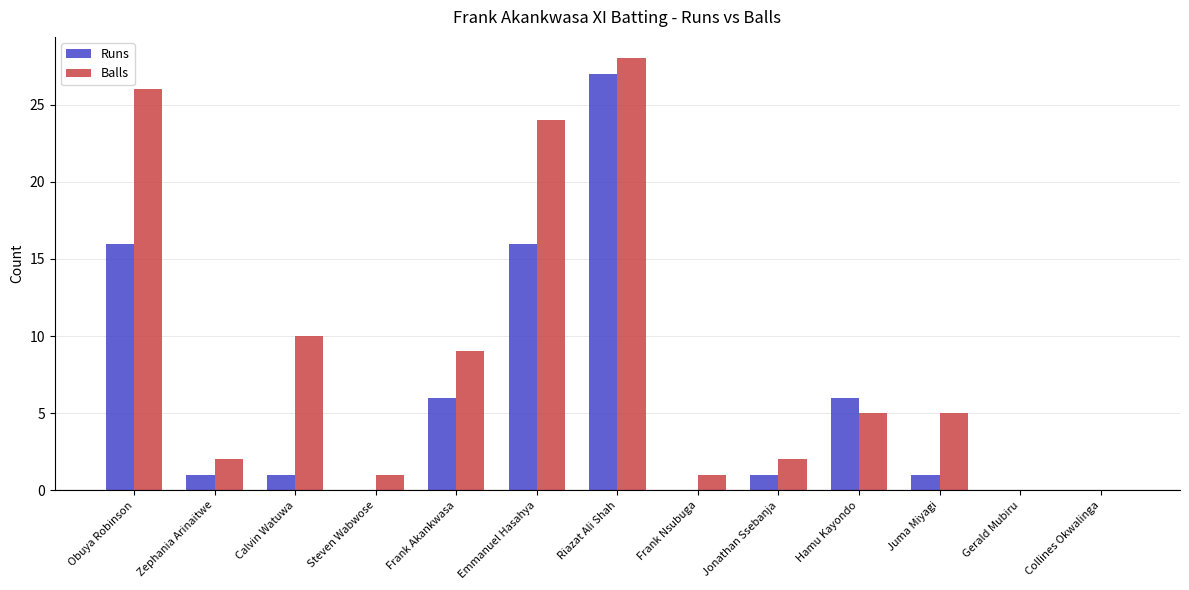

What are all the series names shown in the legend?

Runs, Balls